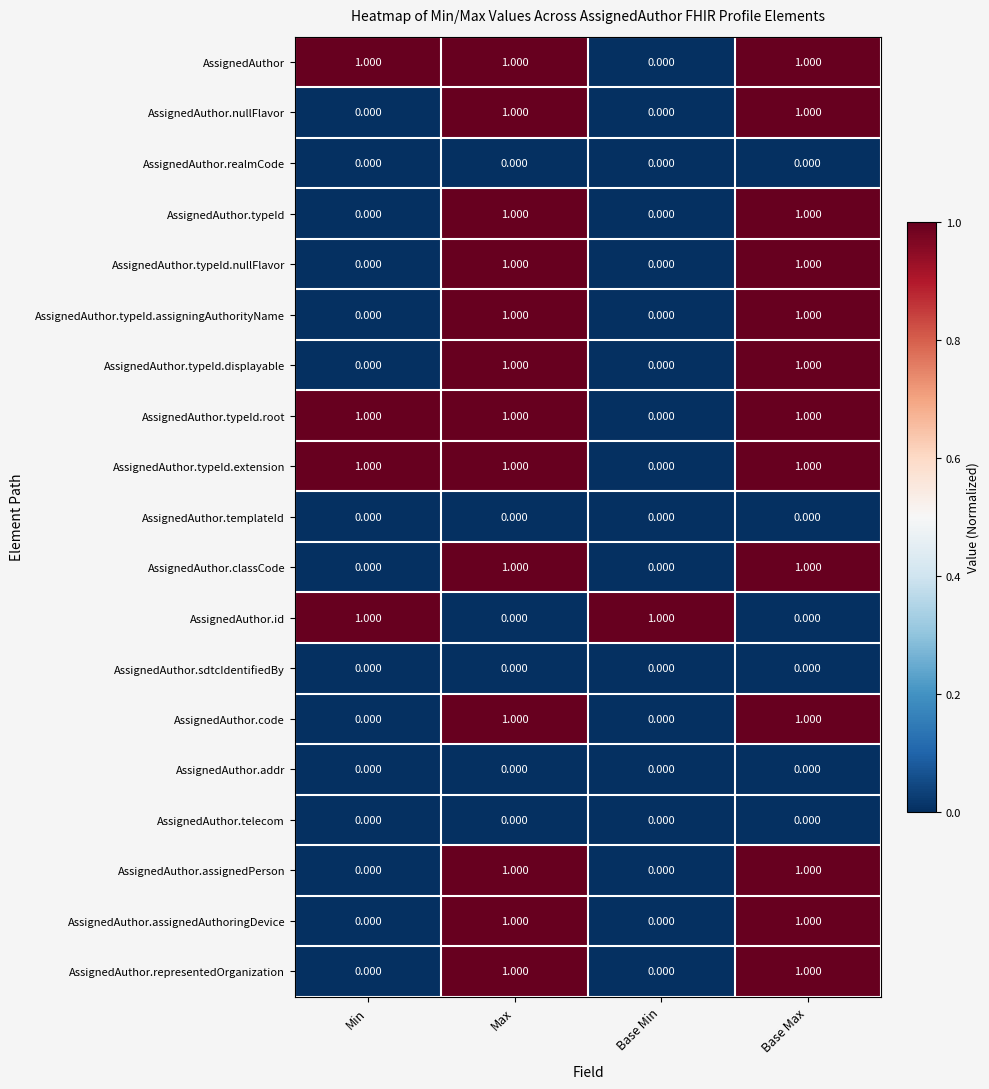

Is the value of AssignedAuthor.assignedPerson at Max greater than the value of AssignedAuthor.classCode at Min?

Yes